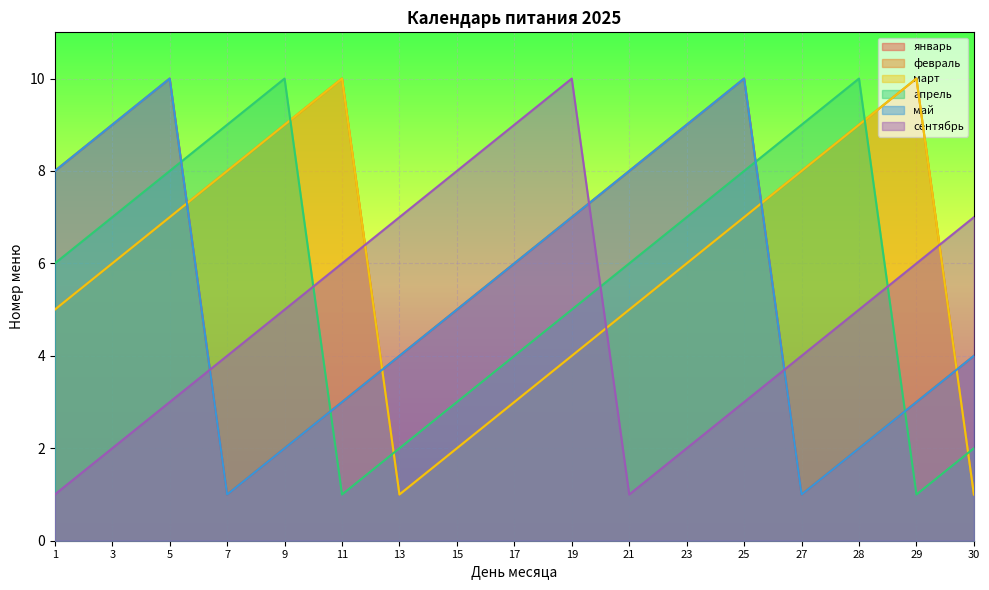

Is it true that январь equals 2 at 29?

False